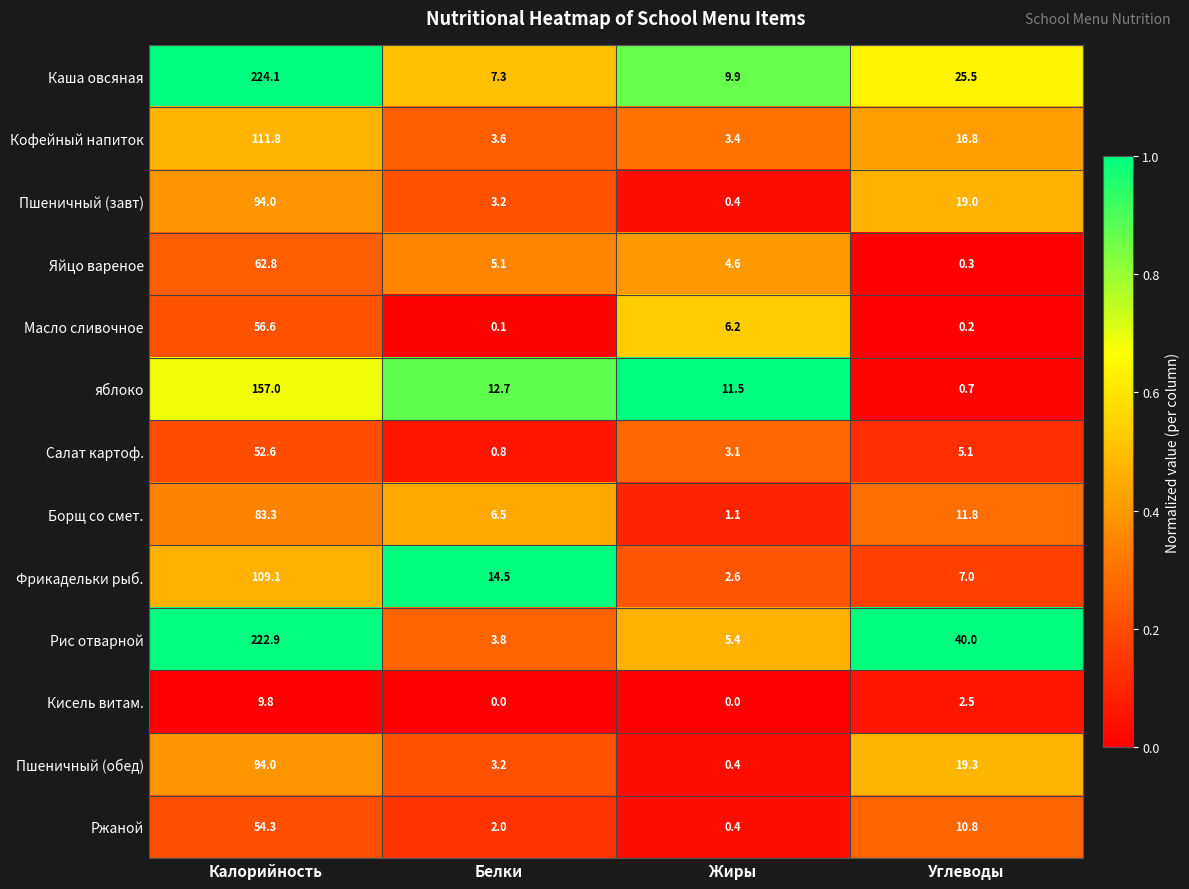

Is it true that Яйцо вареное equals 62.8 at Калорийность?

True